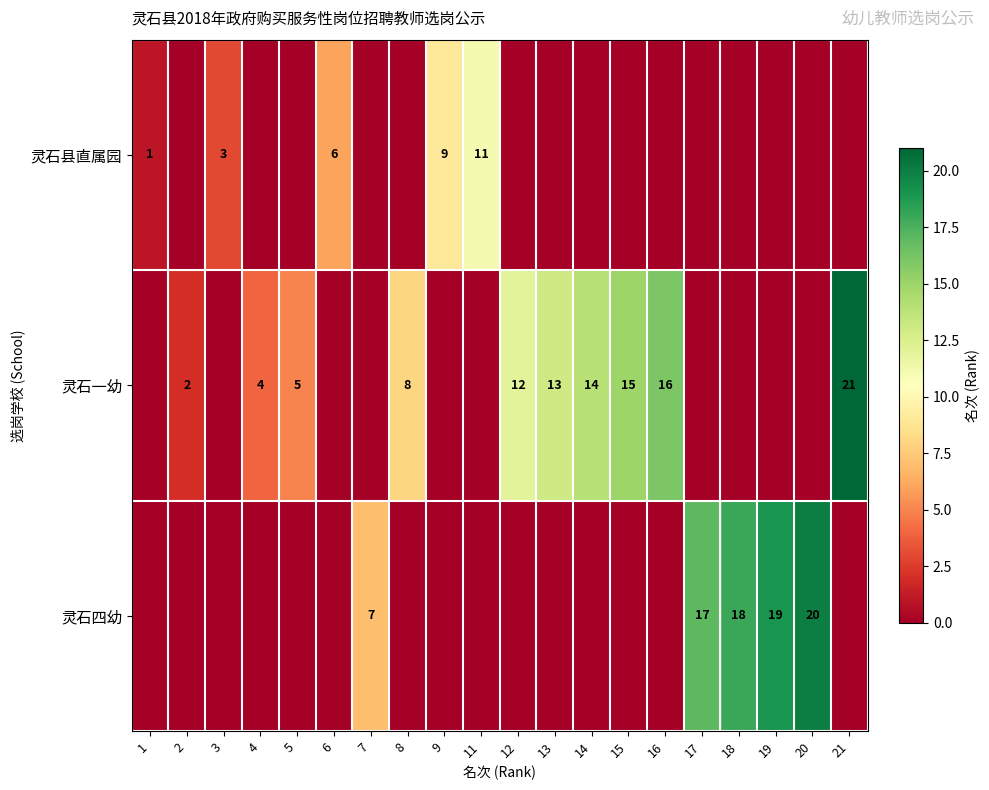

Is it true that 灵石一幼 equals 5 at 5?

True